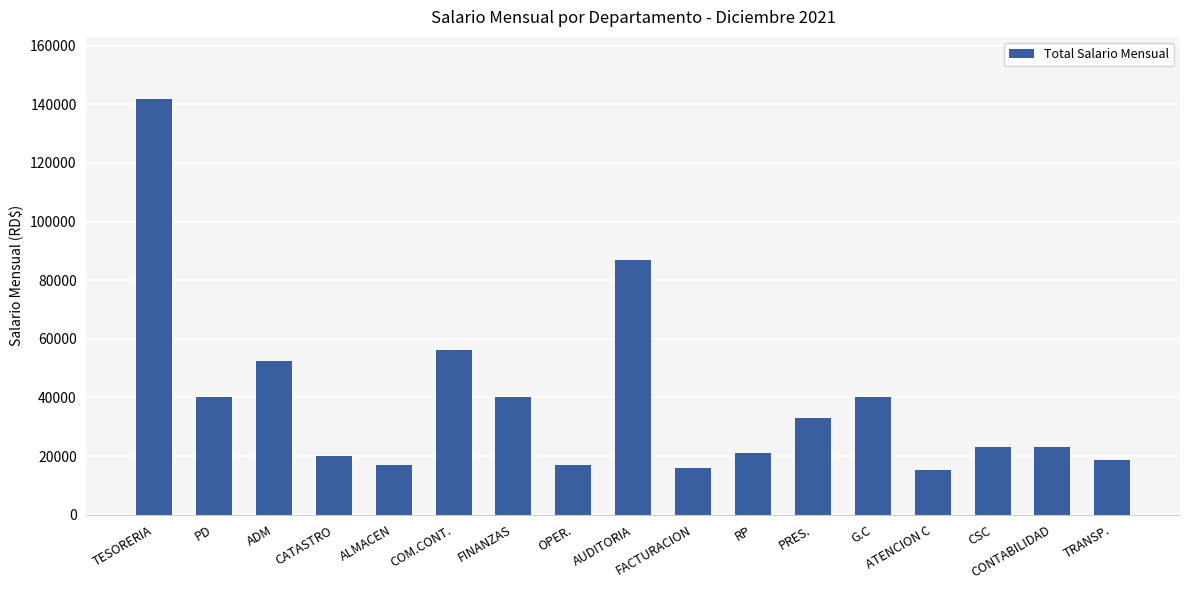

What is the change in value from G.C to CONTABILIDAD?

-16900